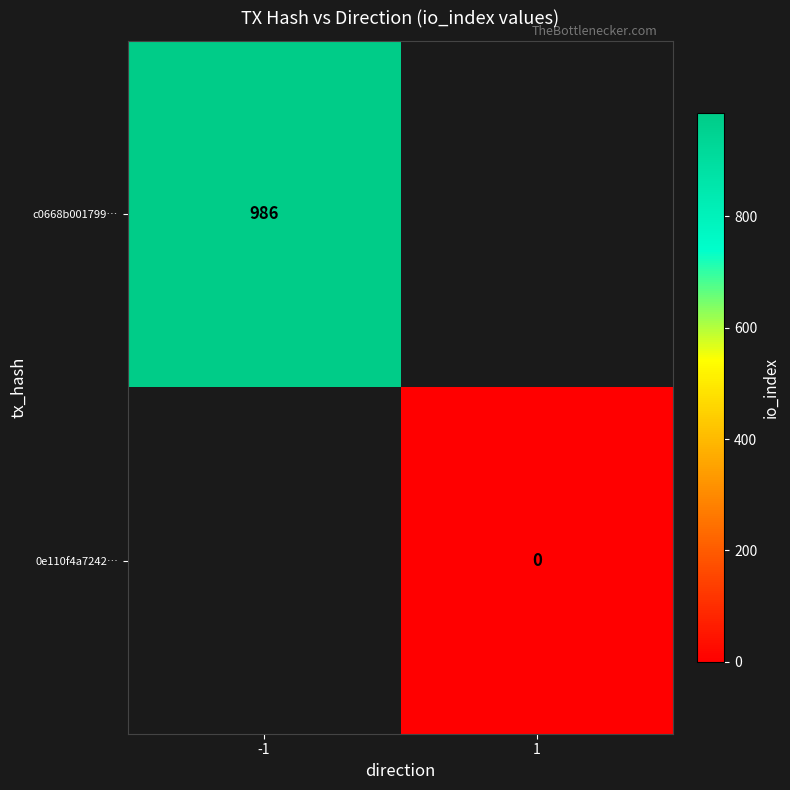

True or false: c0668b001799… has a value of 986 at -1.

True